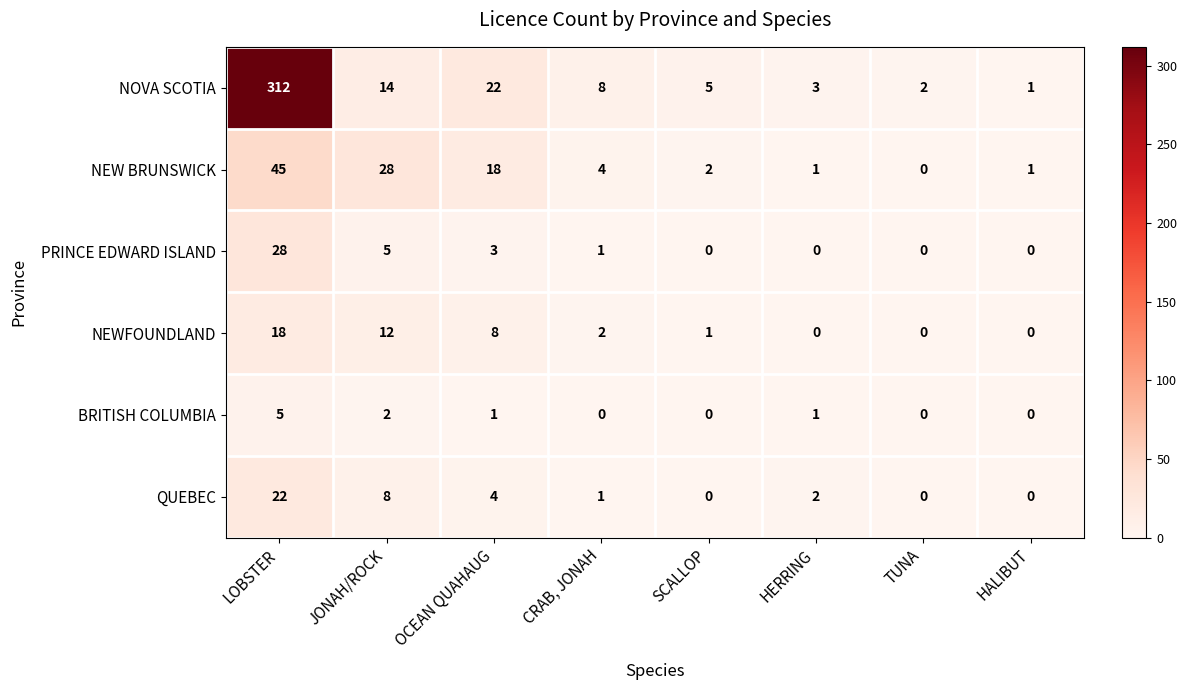

What is the sum of the NOVA SCOTIA values at HERRING and JONAH/ROCK?

17